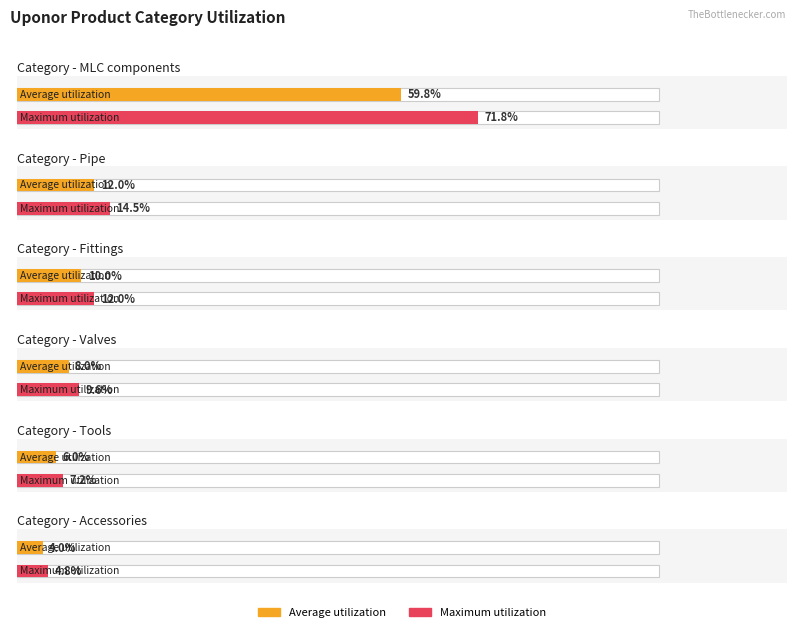

Which series changed the most between MLC components and MLC components?

Average utilization